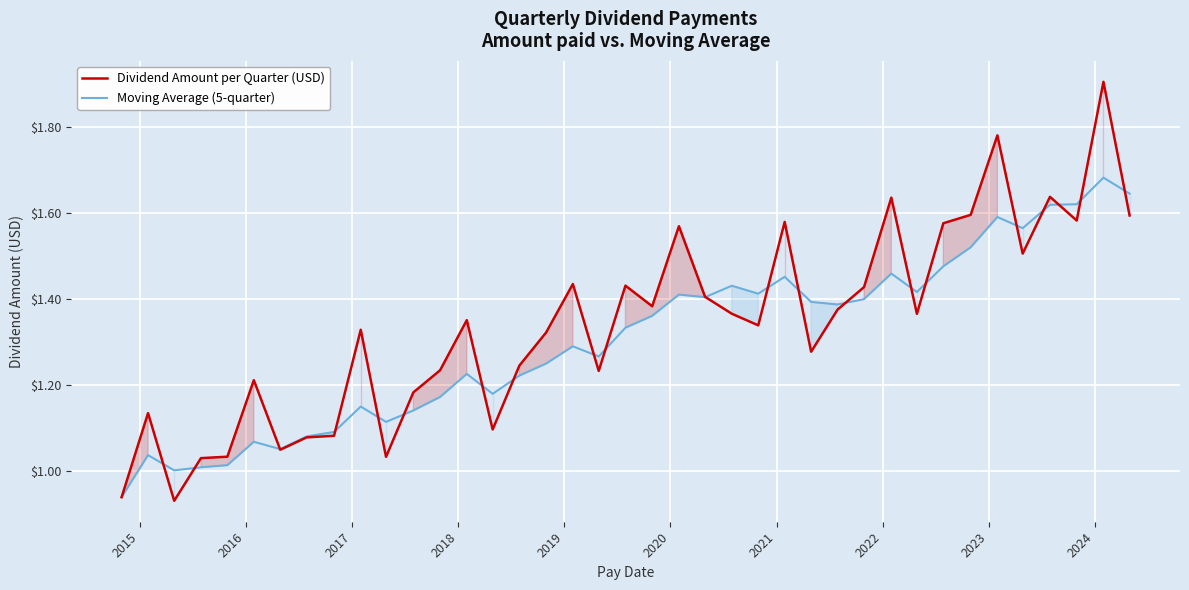

What is the minimum value for Dividend Amount per Quarter (USD)?

0.9